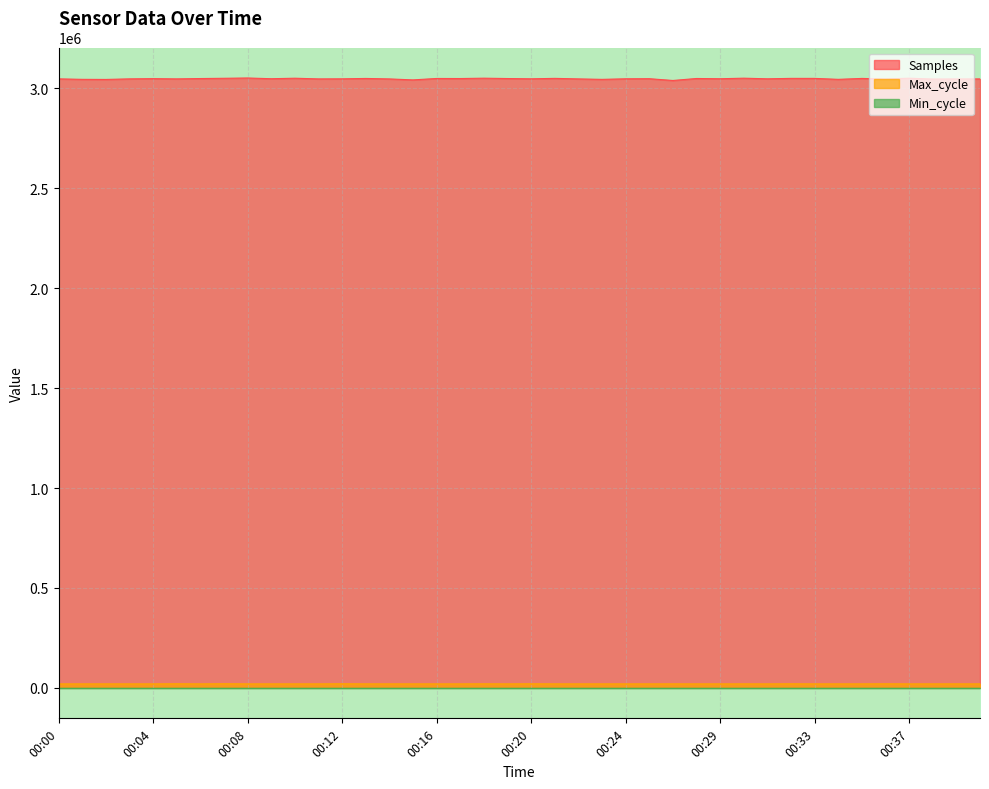

The Samples series shows 5450407 at 00:22. True or false?

False